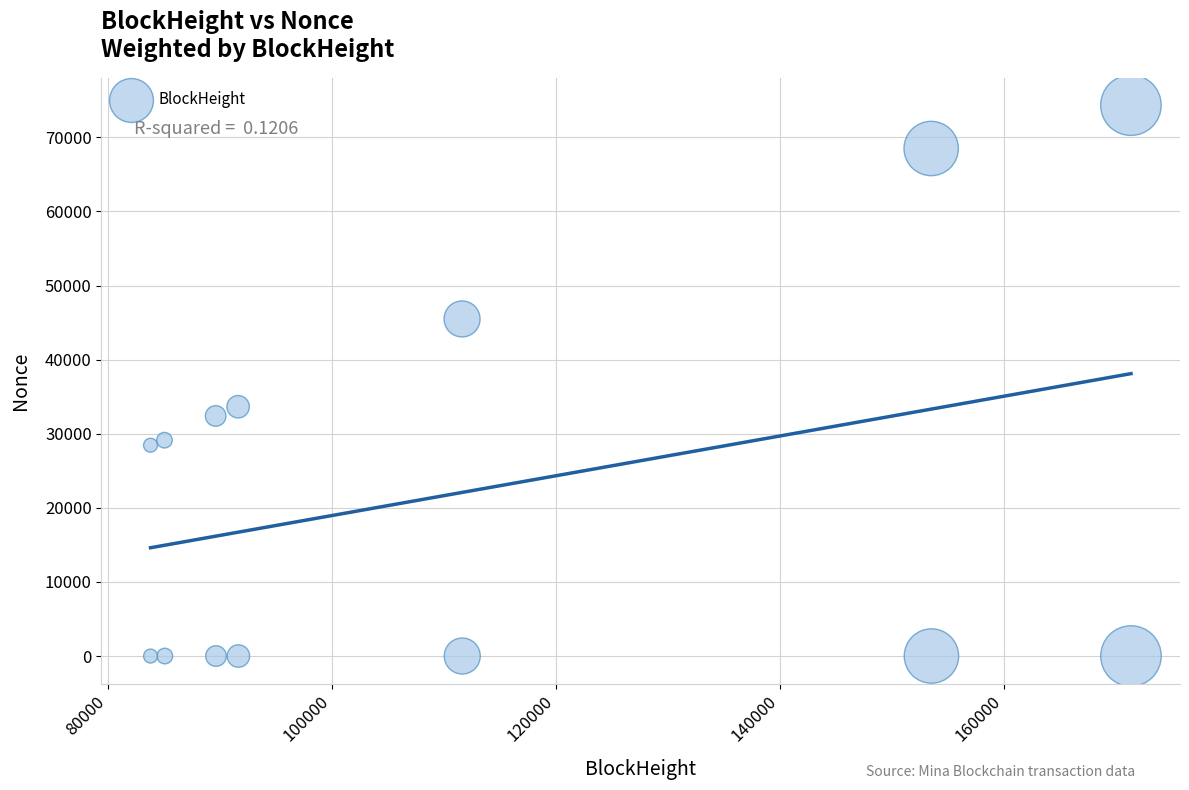

What Y value in the scatter plot is closest to 37174?

33650